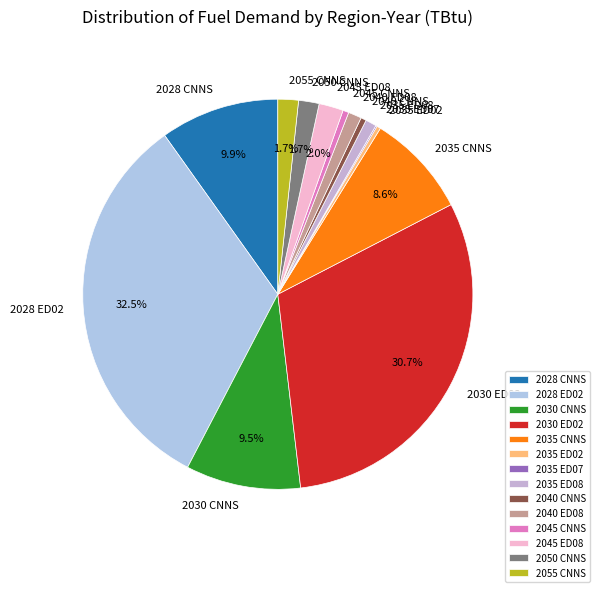

Does 2050 CNNS account for over 50% of the chart?

No